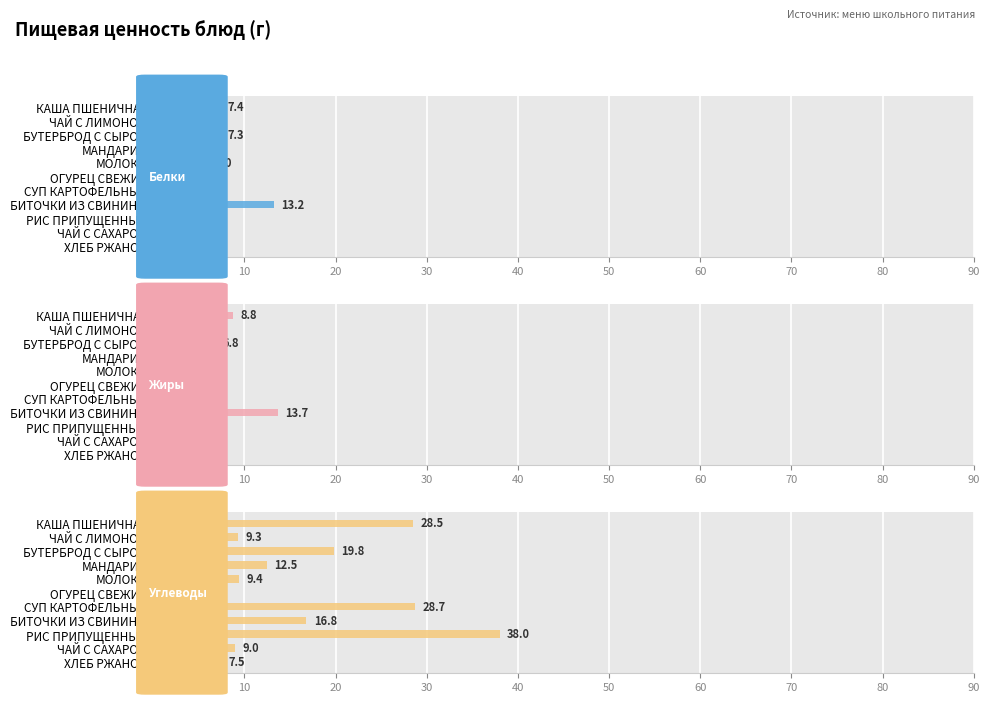

Which series has the widest spread of values?

Углеводы